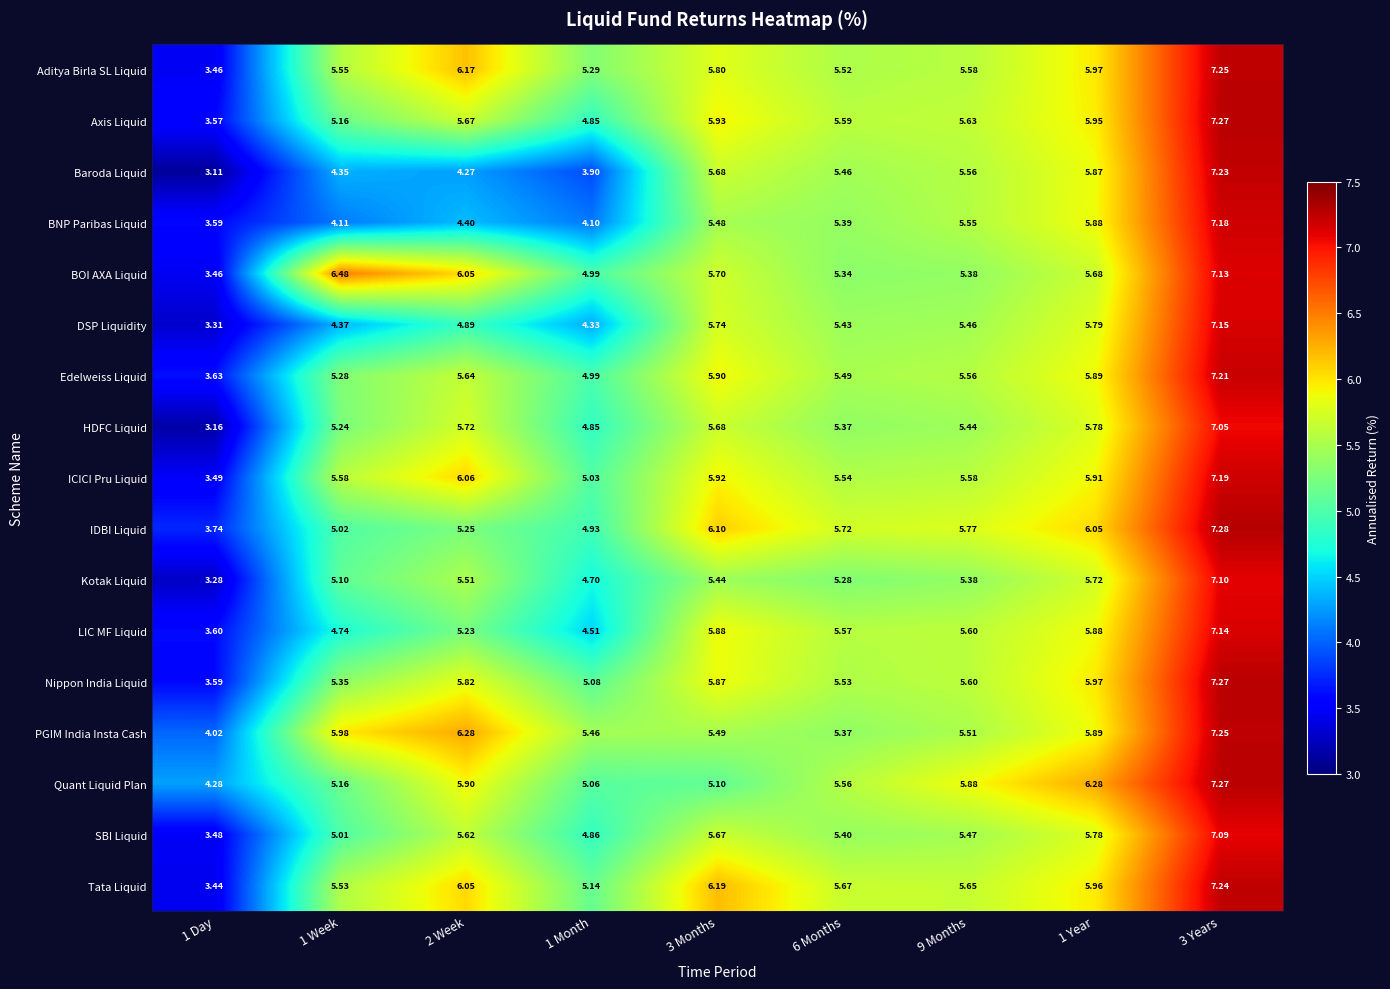

How many data points does each series have?

9